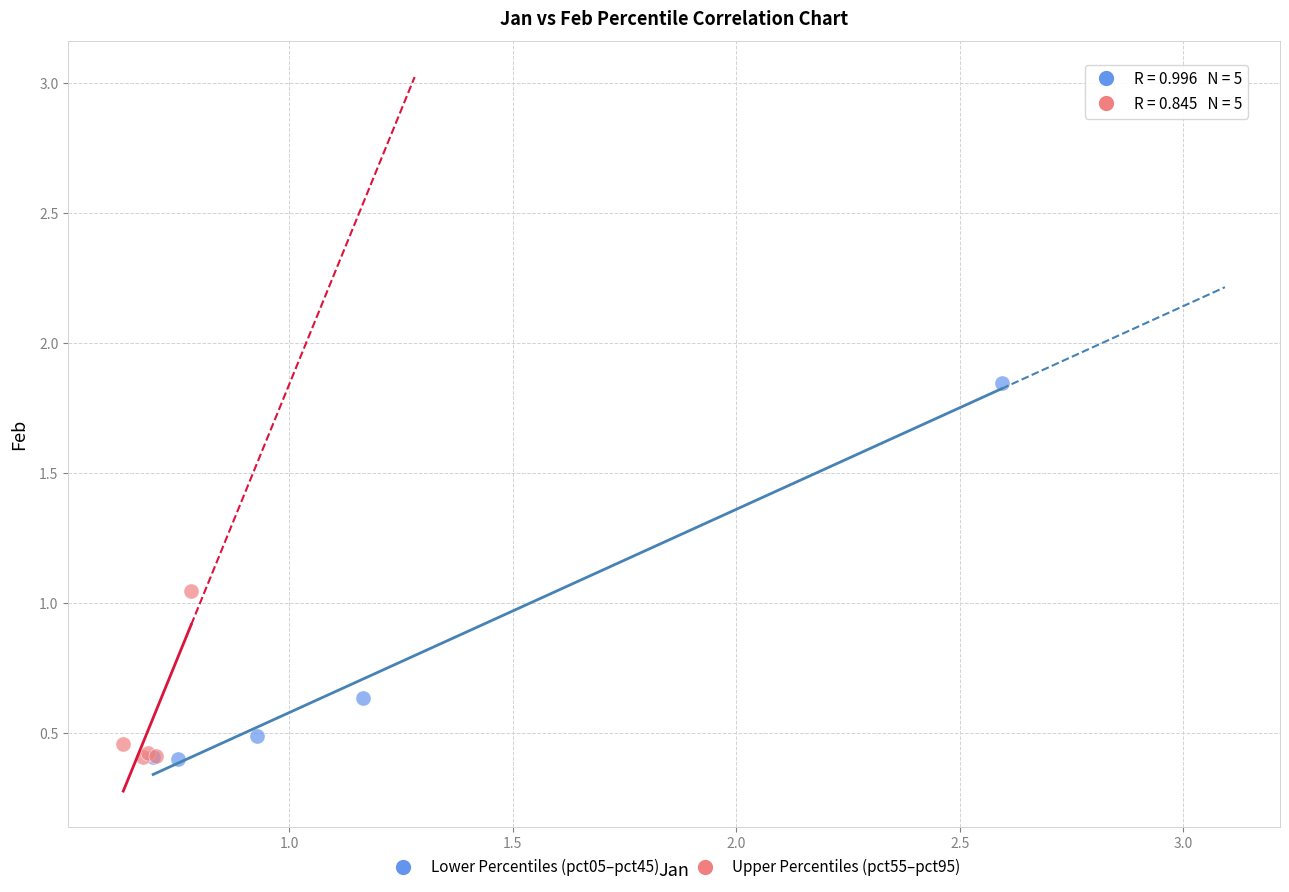

Which series contains the highest Y value?

Lower Percentiles (pct05–pct45)